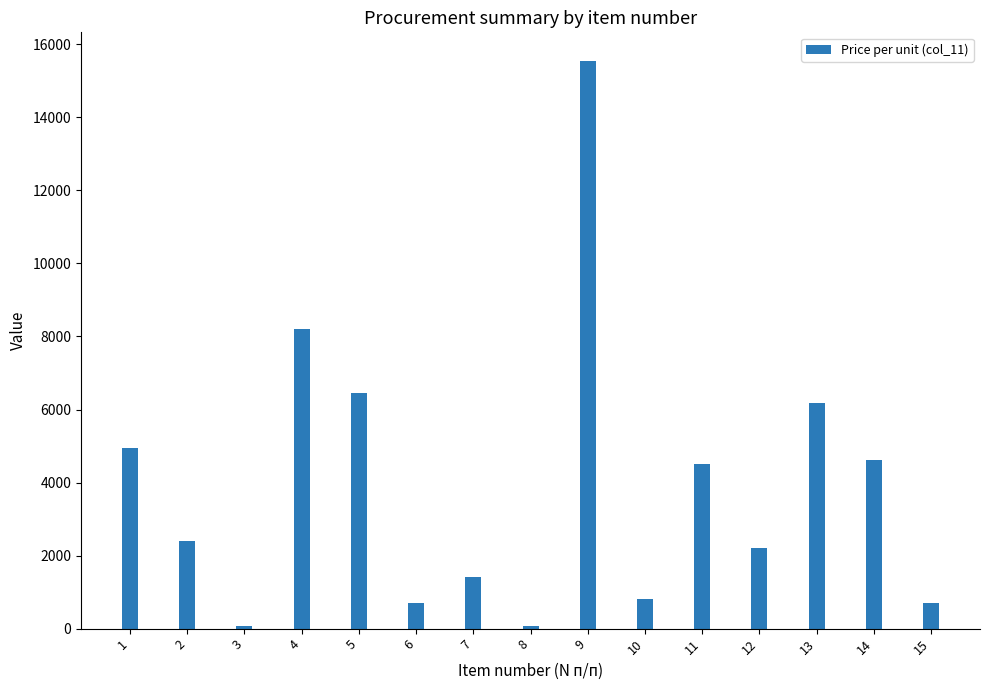

What is the maximum value shown in the chart?

15550.0